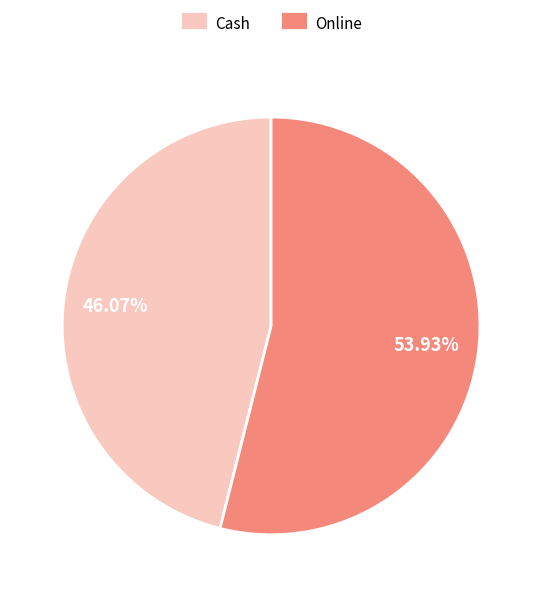

What is the ratio of the value at Cash to the value at Online?

0.9